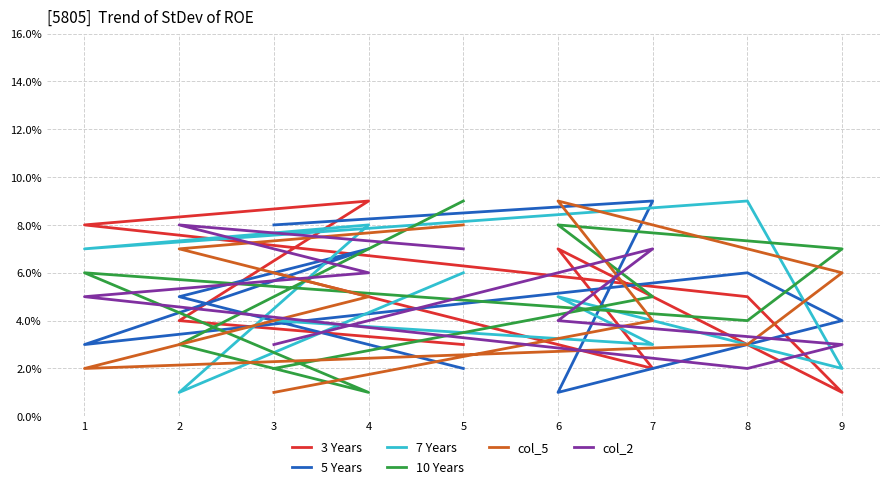

Rank the series at 8 from lowest to highest value.

col_2, col_5, 10 Years, 3 Years, 5 Years, 7 Years